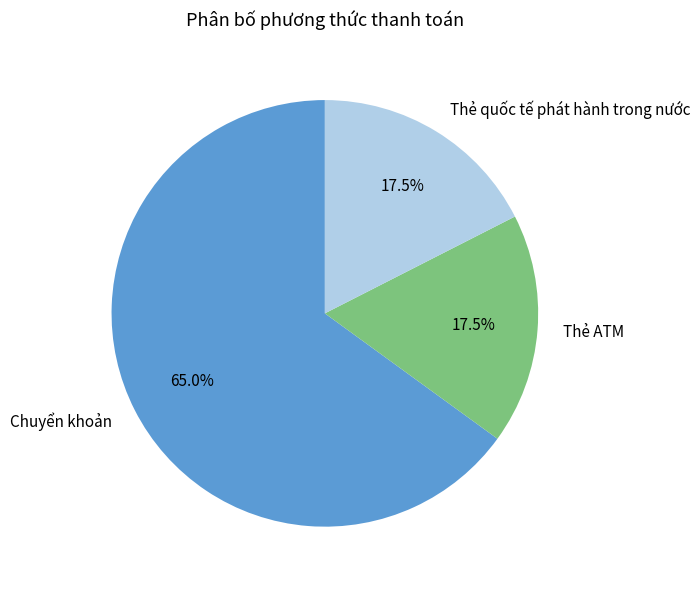

Count the number of slices in the pie.

3